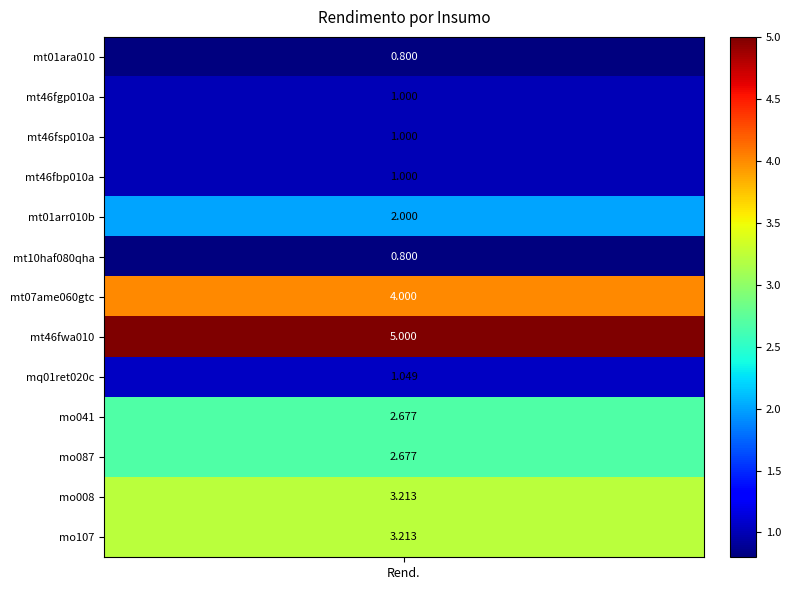

What is the difference between the maximum and second lowest values?

4.2